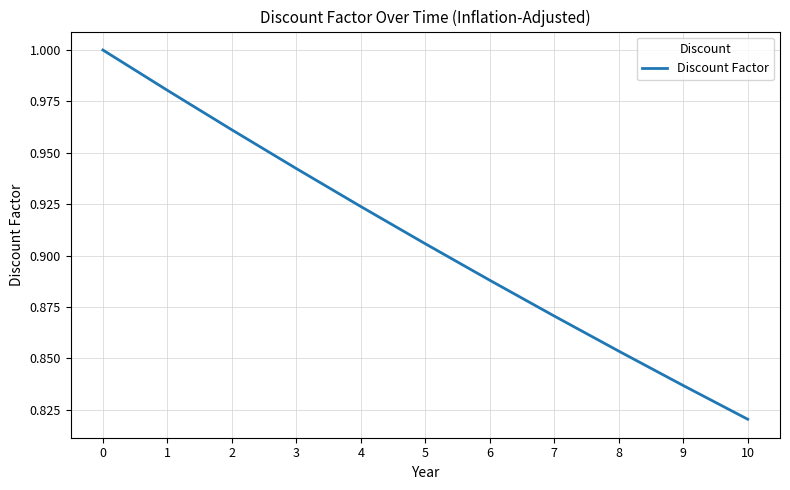

The value at 10 is 0.4. True or false?

False